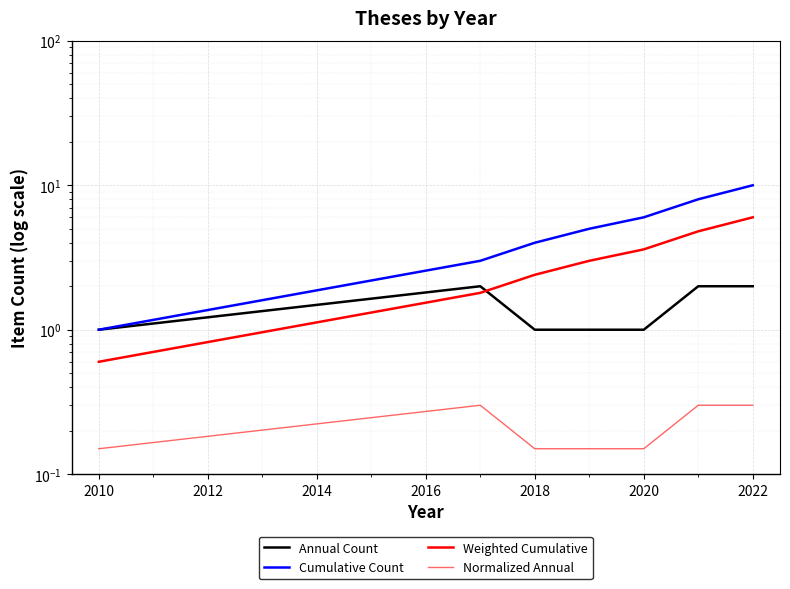

Is the value of Annual Count at 2010 greater than the value of Weighted Cumulative at 2016?

No